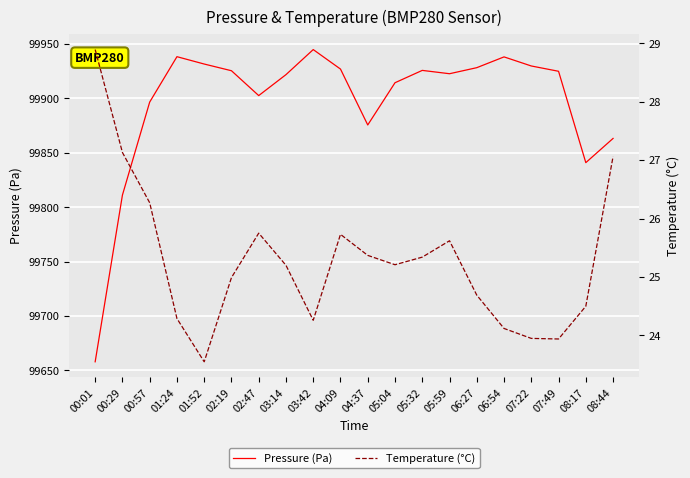

Rank the series by their average value, from lowest to highest.

Temperature (°C), Pressure (Pa)